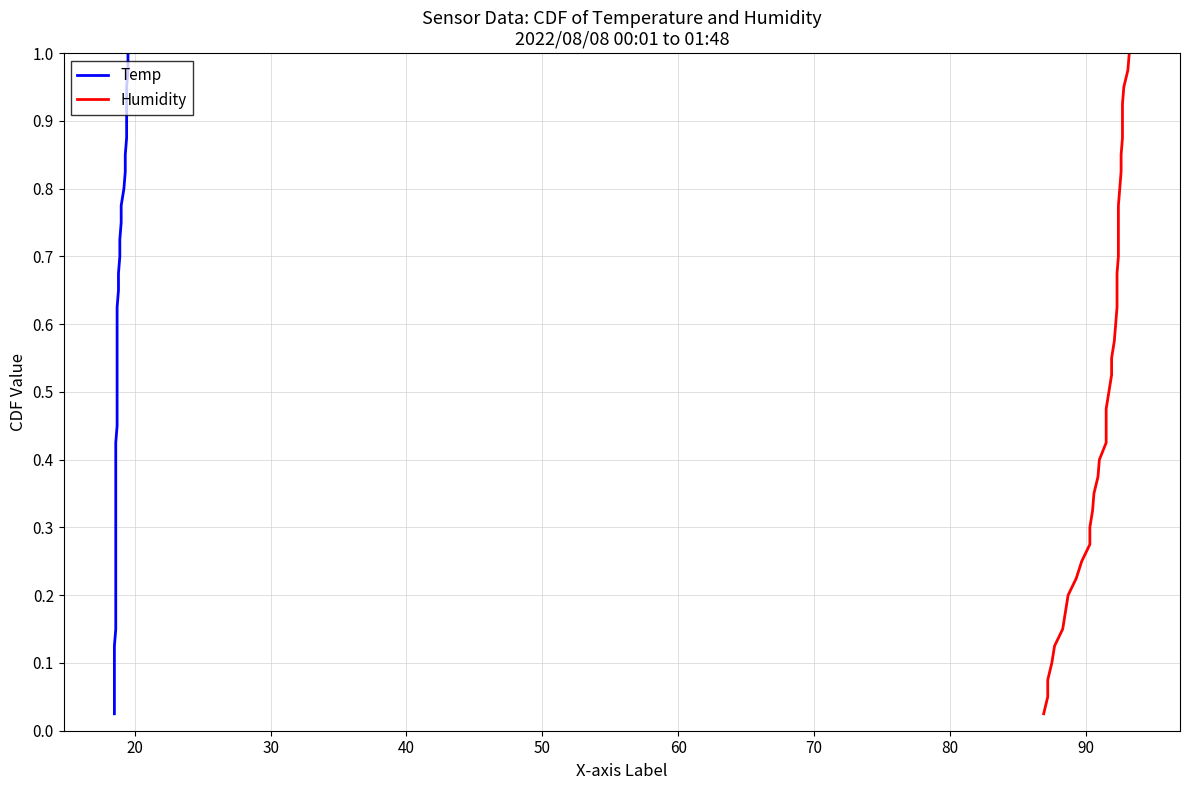

True or false: Temp and Humidity cross at least once.

False